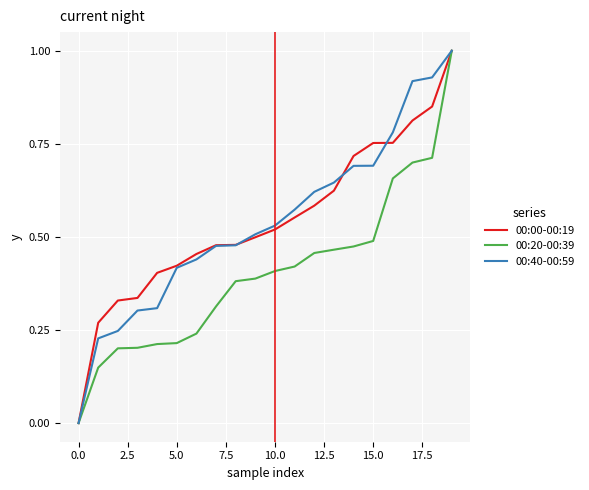

Which series ends up on top after the final intersection of 00:00-00:19 and 00:40-00:59?

00:40-00:59